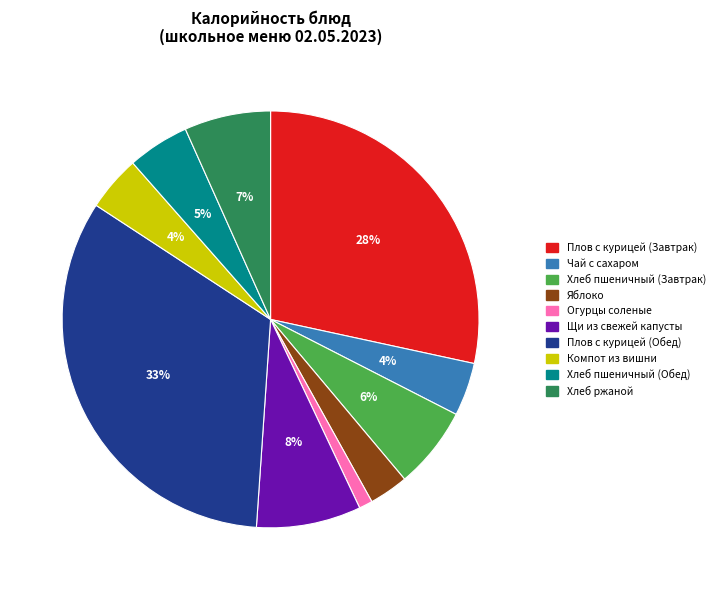

What is the ratio of the value at Щи из свежей капусты to the value at Яблоко?

2.7